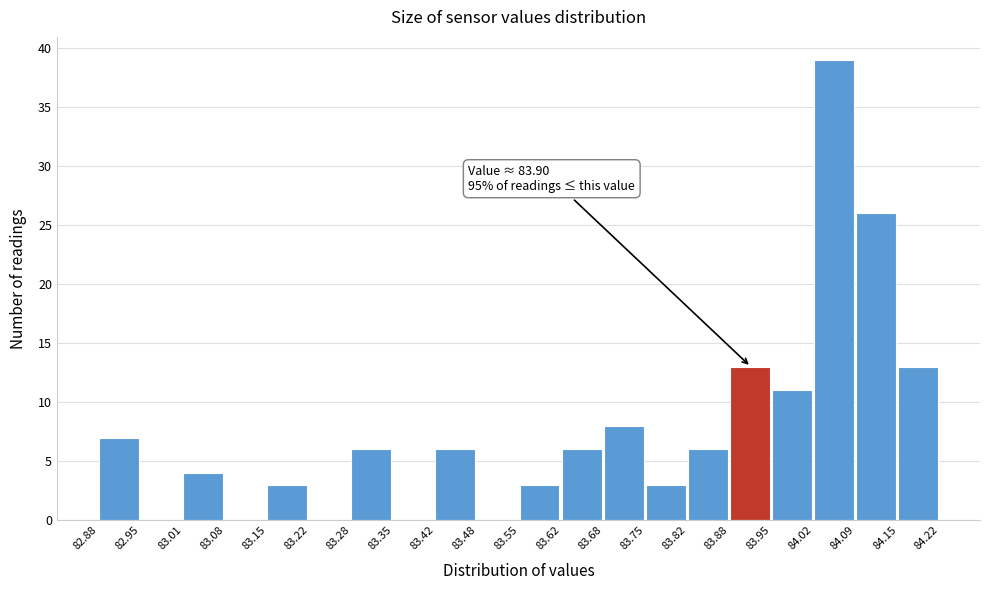

Which range on the x-axis has the tallest bar?

84.02 to 84.09